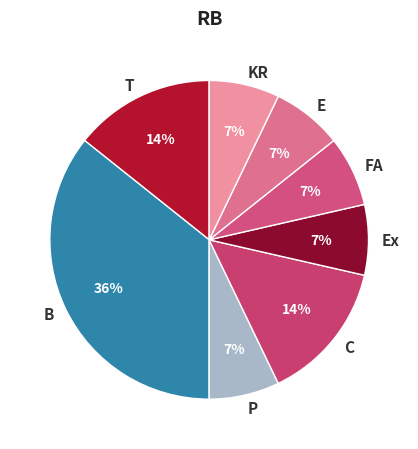

True or false: T accounts for 23% of the total.

False